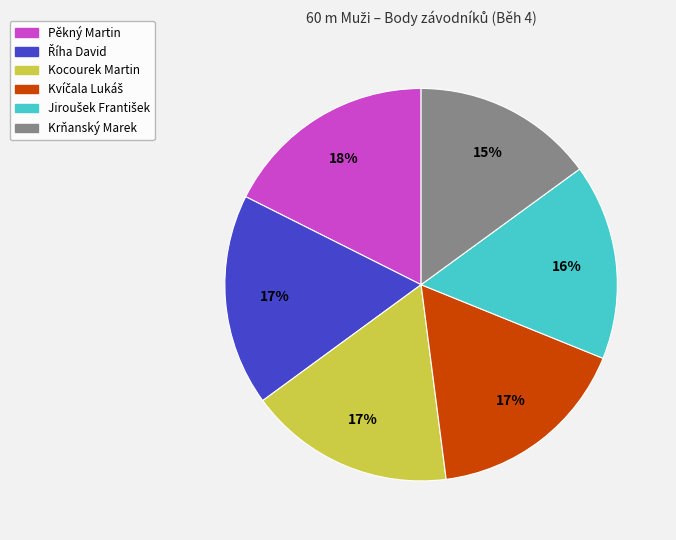

How many segments does this pie chart have?

6